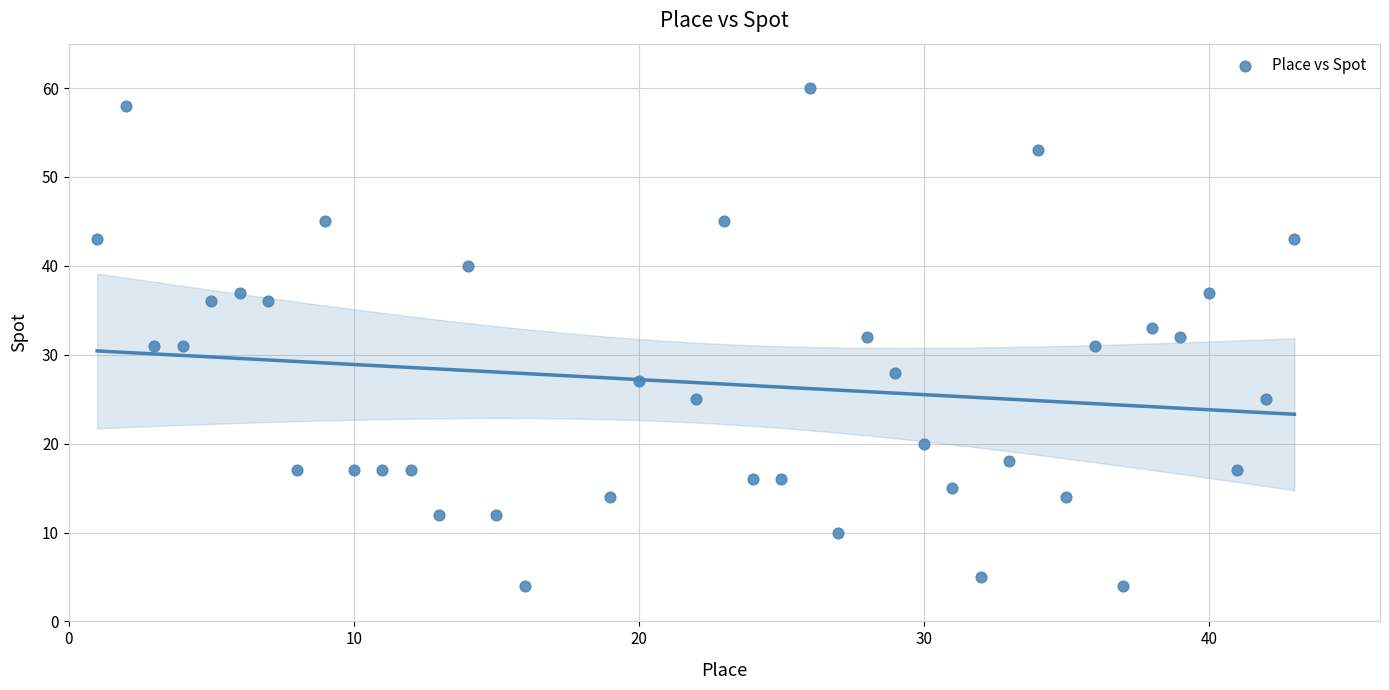

What is the range of Y values (max minus min)?

56